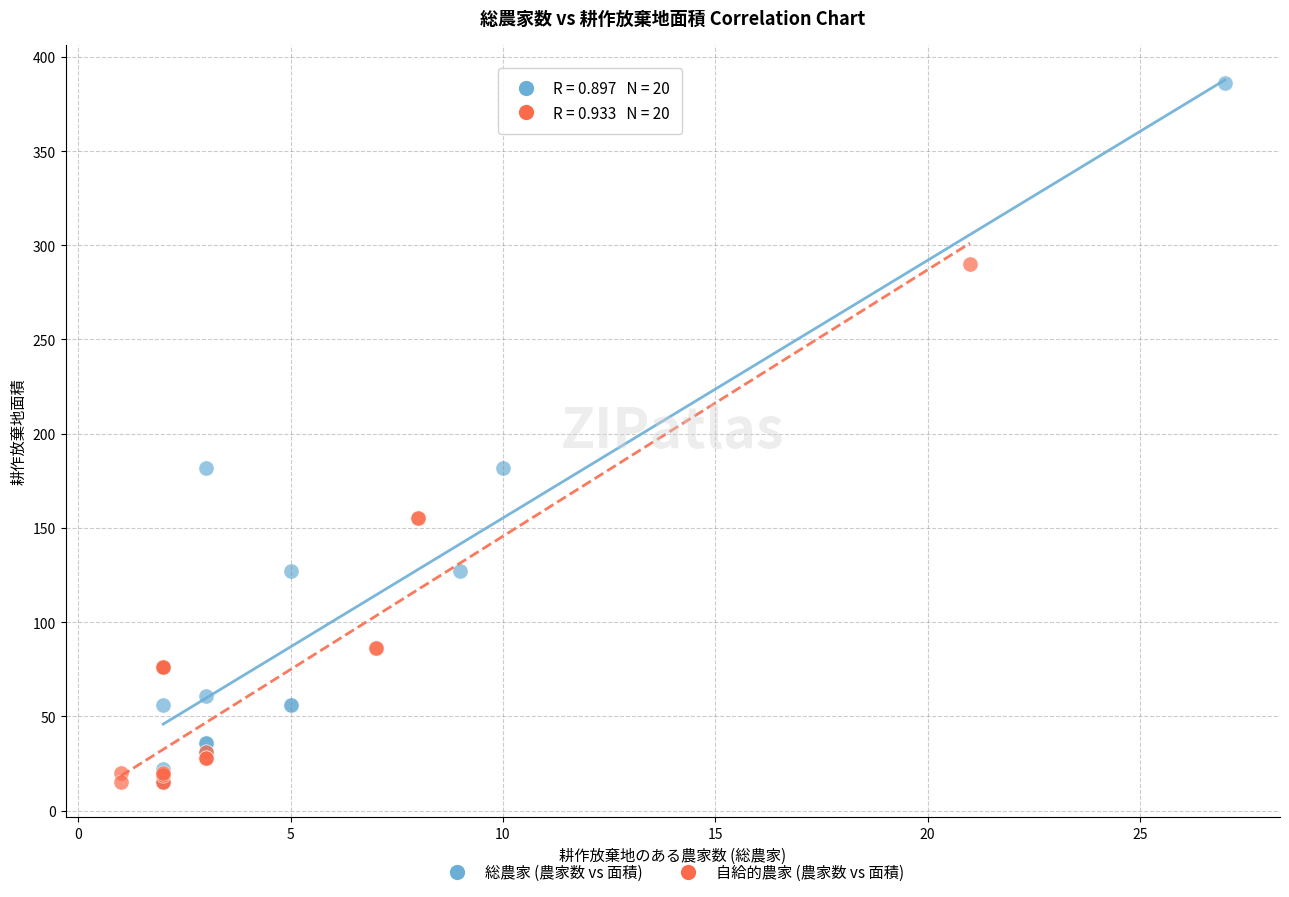

Which series has the largest Y range (max minus min)?

総農家 (農家数 vs 面積)